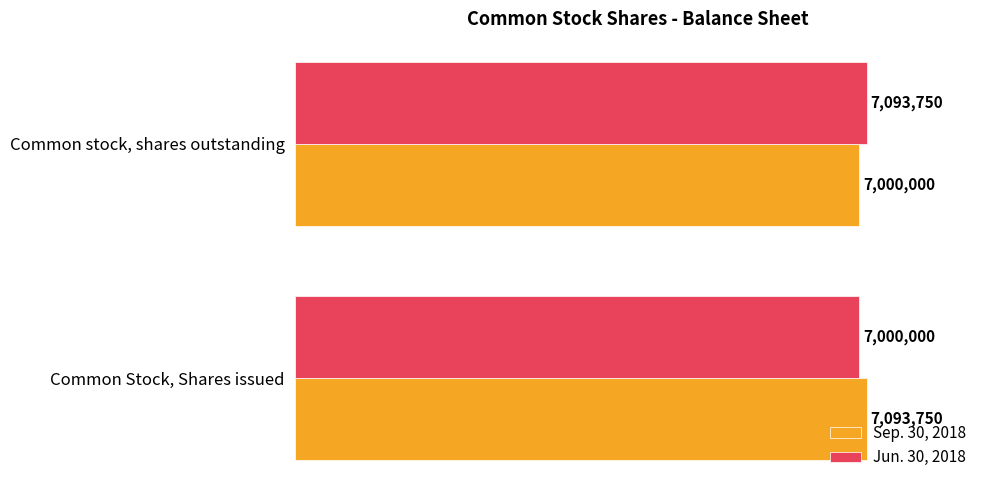

Reading left to right, extract all data points from this chart.

Sep. 30, 2018: 7093750	7000000
Jun. 30, 2018: 7000000	7093750